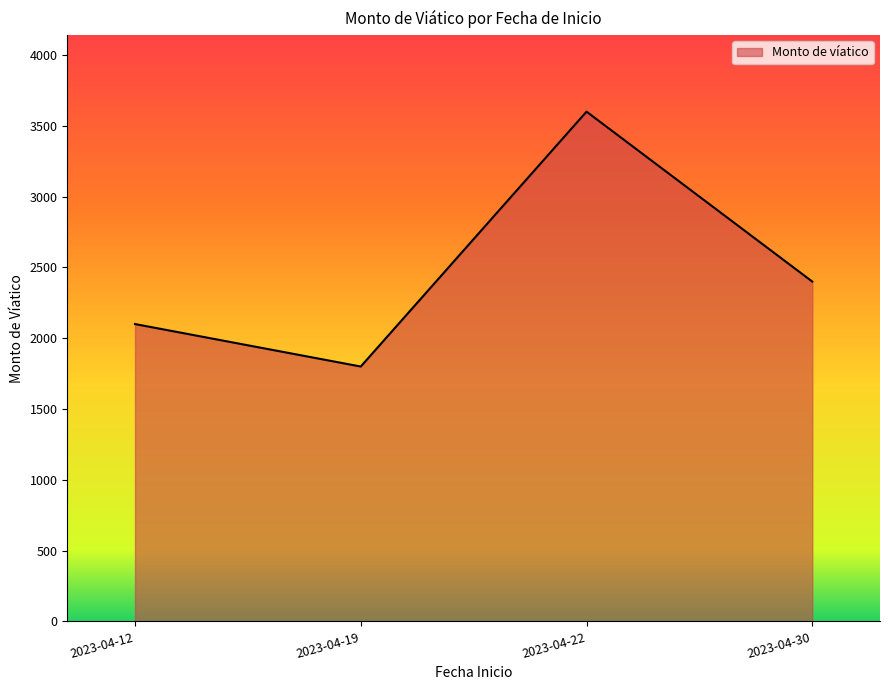

Between 2023-04-22 and 2023-04-19, which is larger?

2023-04-22